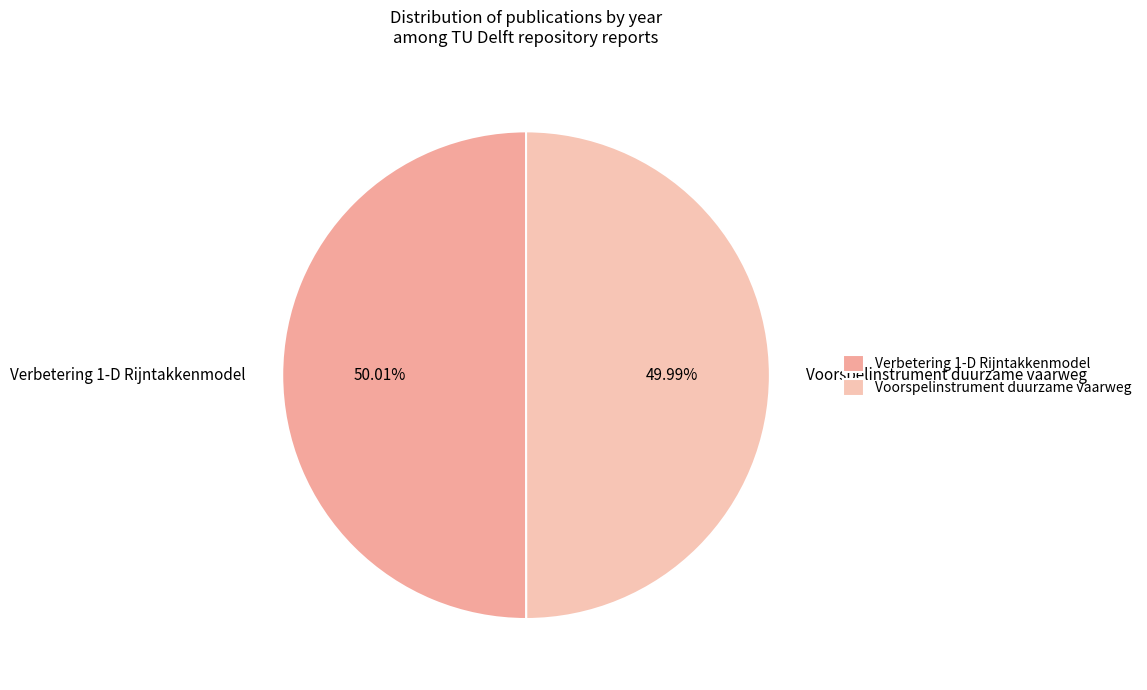

What is the ratio of the value at Verbetering 1-D Rijntakkenmodel to the value at Voorspelinstrument duurzame vaarweg?

1.0